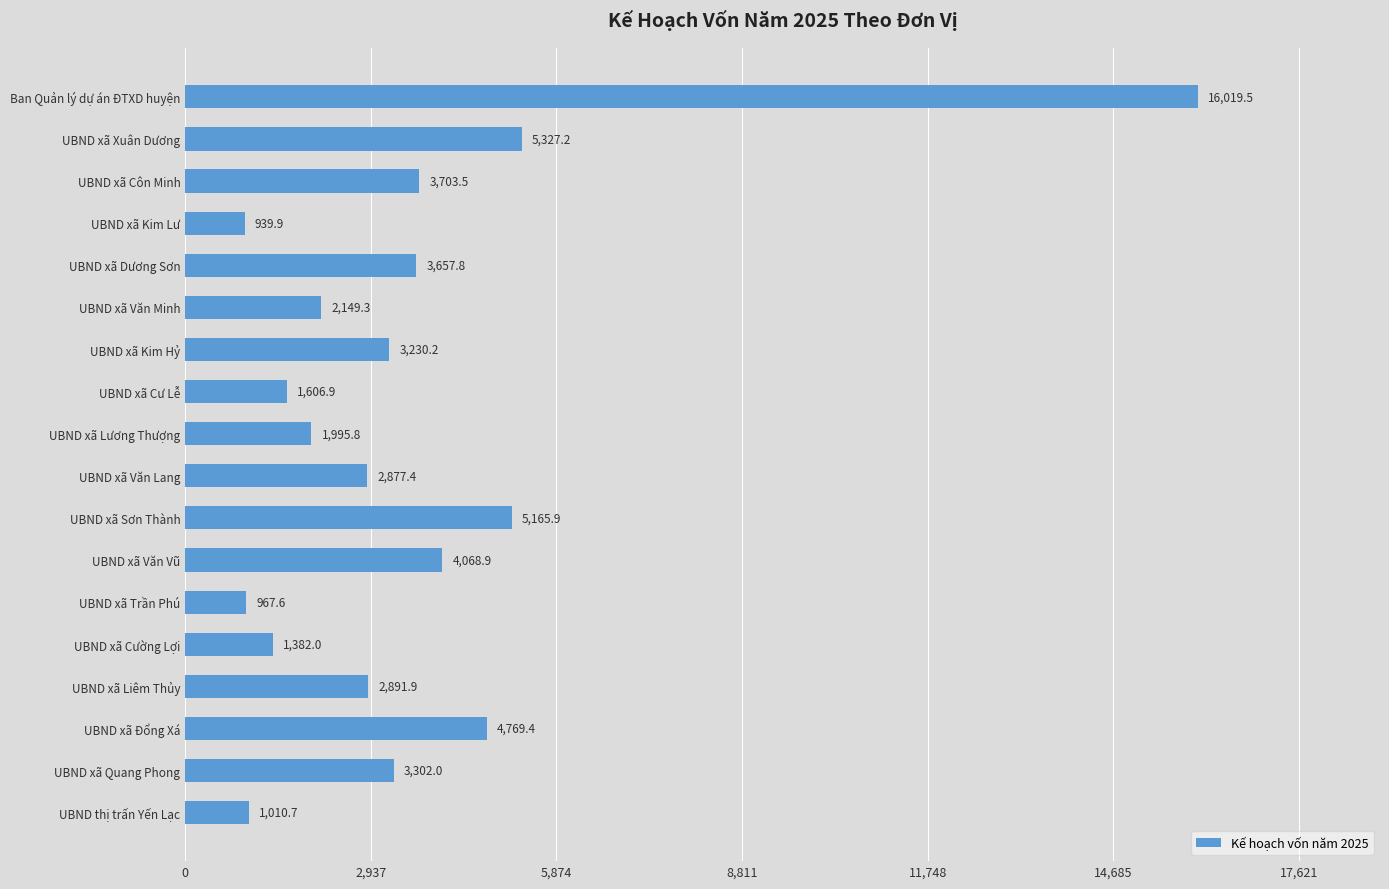

Rank the categories by value from lowest to highest.

UBND xã Kim Lư, UBND xã Trần Phú, UBND thị trấn Yến Lạc, UBND xã Cường Lợi, UBND xã Cư Lễ, UBND xã Lương Thượng, UBND xã Văn Minh, UBND xã Văn Lang, UBND xã Liêm Thủy, UBND xã Kim Hỷ, UBND xã Quang Phong, UBND xã Dương Sơn, UBND xã Côn Minh, UBND xã Văn Vũ, UBND xã Đổng Xá, UBND xã Sơn Thành, UBND xã Xuân Dương, Ban Quản lý dự án ĐTXD huyện